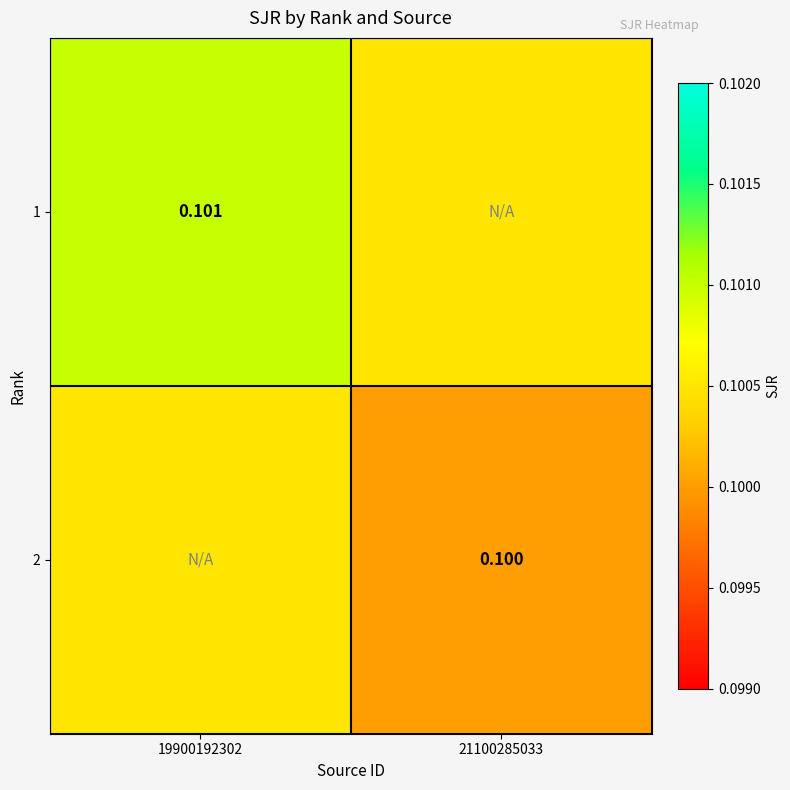

What is the greatest value displayed?

0.1